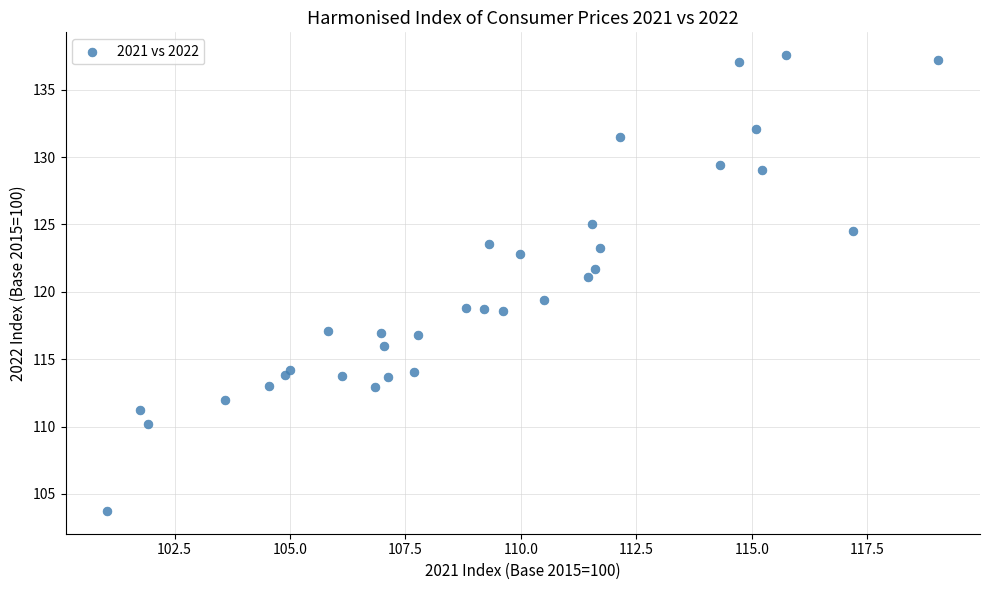

What is the range of X values (max minus min)?

18.0